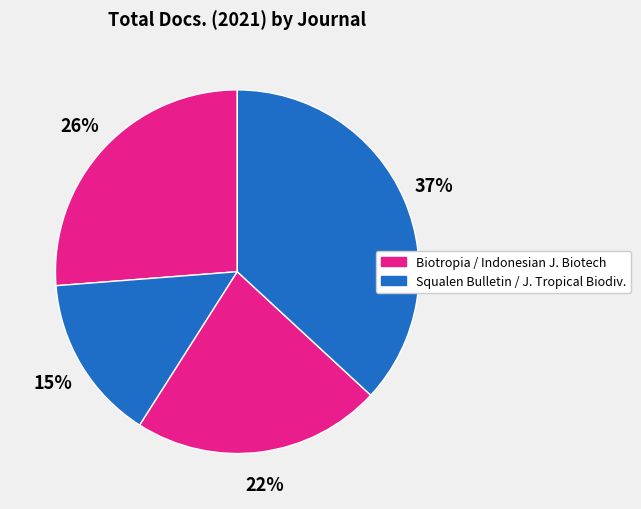

How many slices are in this pie chart?

4